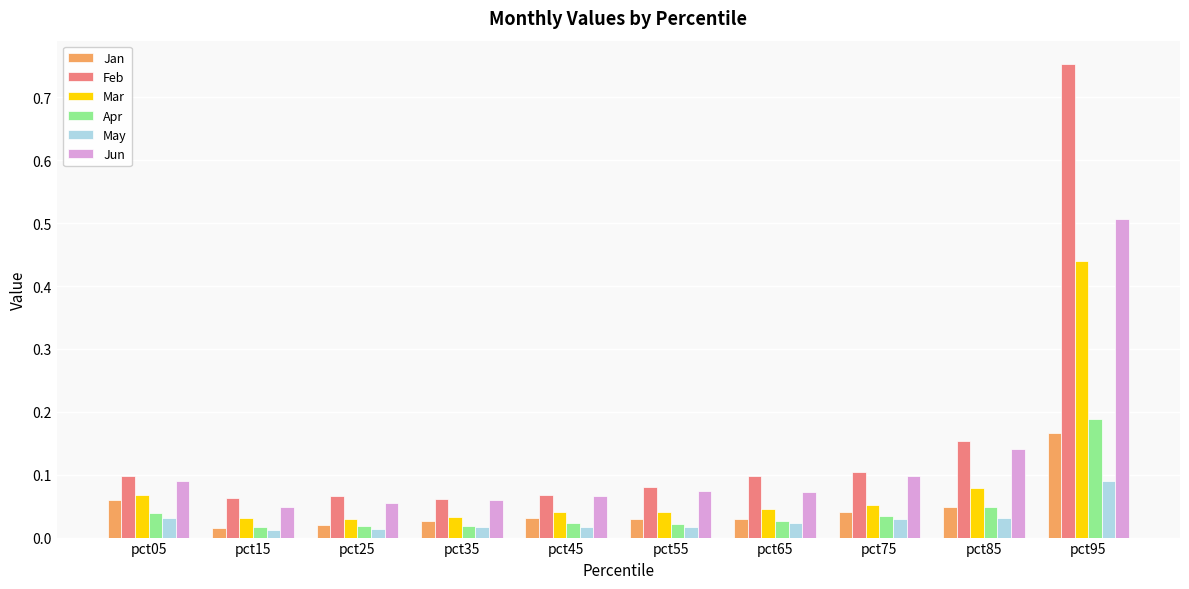

Rank the series at pct95 from lowest to highest value.

May, Jan, Apr, Mar, Jun, Feb